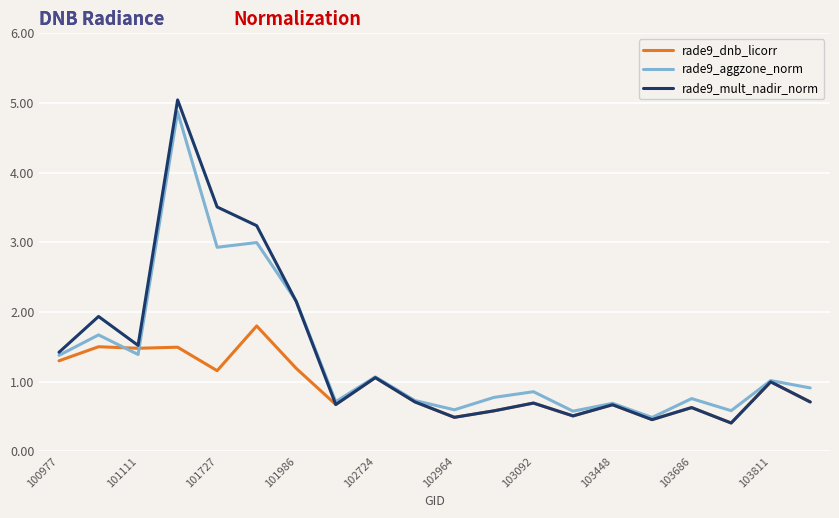

Reading left to right, transcribe all the data shown in this chart.

rade9_dnb_licorr: 1.3	1.5	1.5	1.5	1.2	1.8	1.2	0.7	1.1	0.7	0.5	0.6	0.7	0.5	0.7	0.5	0.6	0.4	1.0	0.7
rade9_aggzone_norm: 1.4	1.7	1.4	4.9	2.9	3.0	2.2	0.7	1.1	0.7	0.6	0.8	0.9	0.6	0.7	0.5	0.8	0.6	1.0	0.9
rade9_mult_nadir_norm: 1.4	1.9	1.5	5.0	3.5	3.2	2.1	0.7	1.1	0.7	0.5	0.6	0.7	0.5	0.7	0.5	0.6	0.4	1.0	0.7